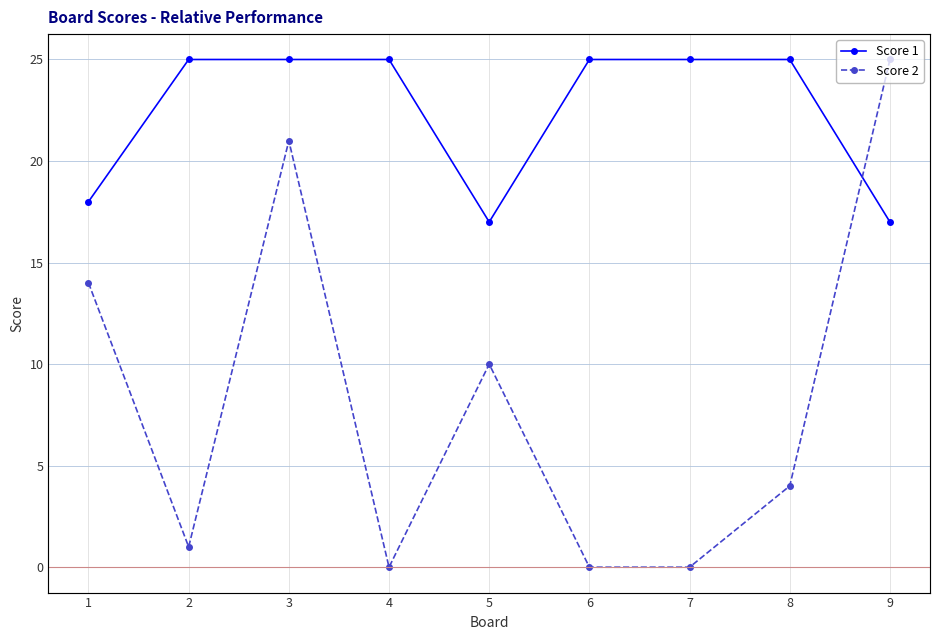

At which label does Score 2 first exceed 4?

1